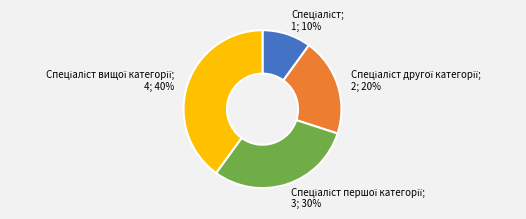

How many segments does this pie chart have?

4